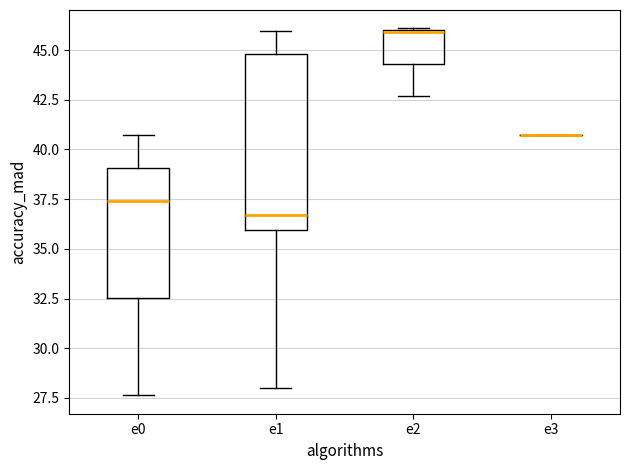

Where does the median line of the box for e0 sit on the y-axis? The values are not printed on the chart, so give them approximately, as read against the axis.

37.5